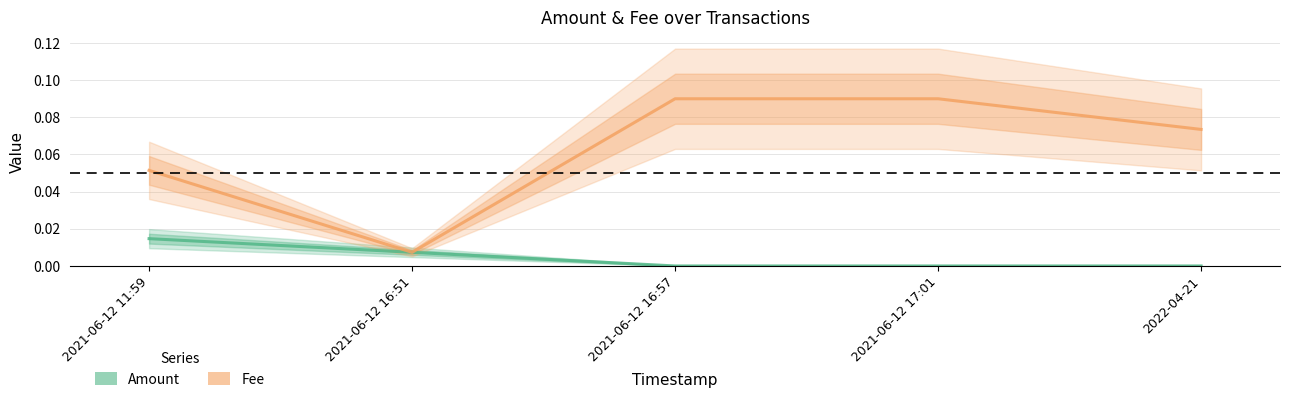

What is the spread (max minus min) of values at 2022-04-21?

0.1